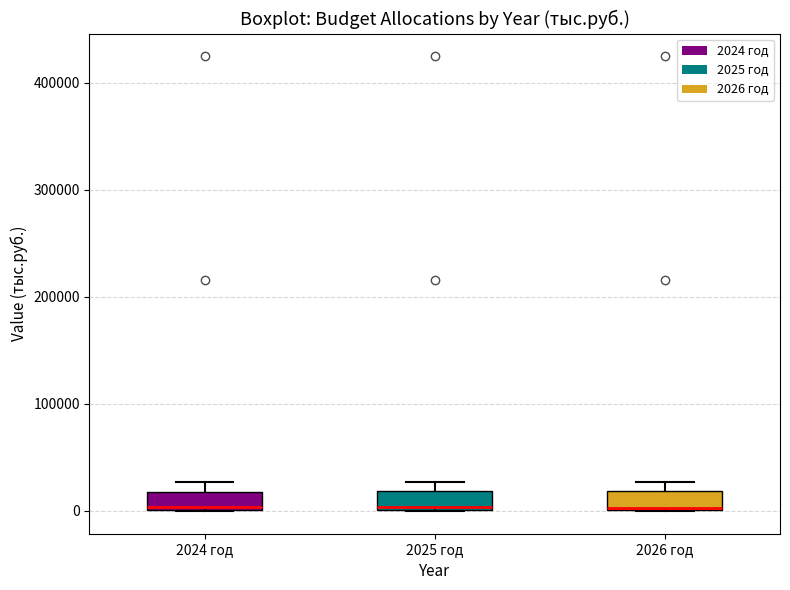

Reading left to right, transcribe this box plot: for each box, give where its median line is, the range the box spans, and where its two whiskers end, as read against the y-axis. The values are not printed on the chart, so give them approximately, as read against the axis.

2024 год: median 0 (just above the box's lower edge), box 0 to 20000, whiskers 0 to 30000
2025 год: median 0 (just above the box's lower edge), box 0 to 20000, whiskers 0 to 30000
2026 год: median 0, box 0 to 20000, whiskers 0 to 30000